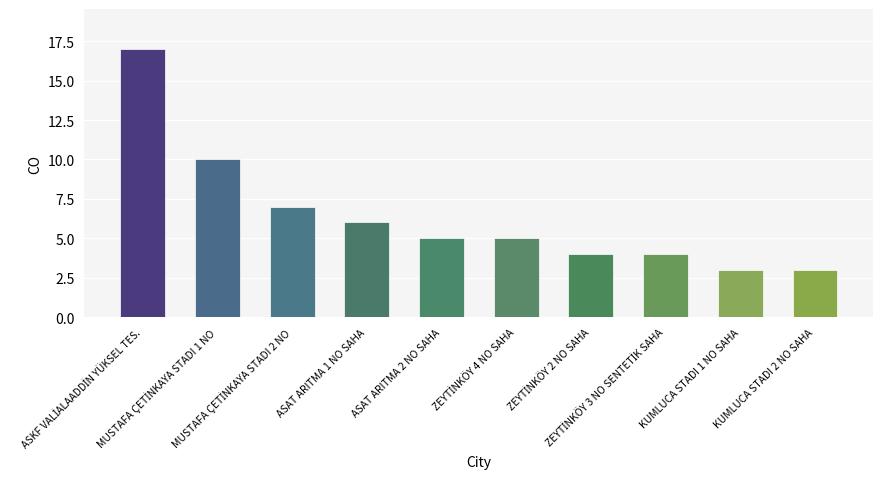

What is the difference between the maximum and second lowest values?

14